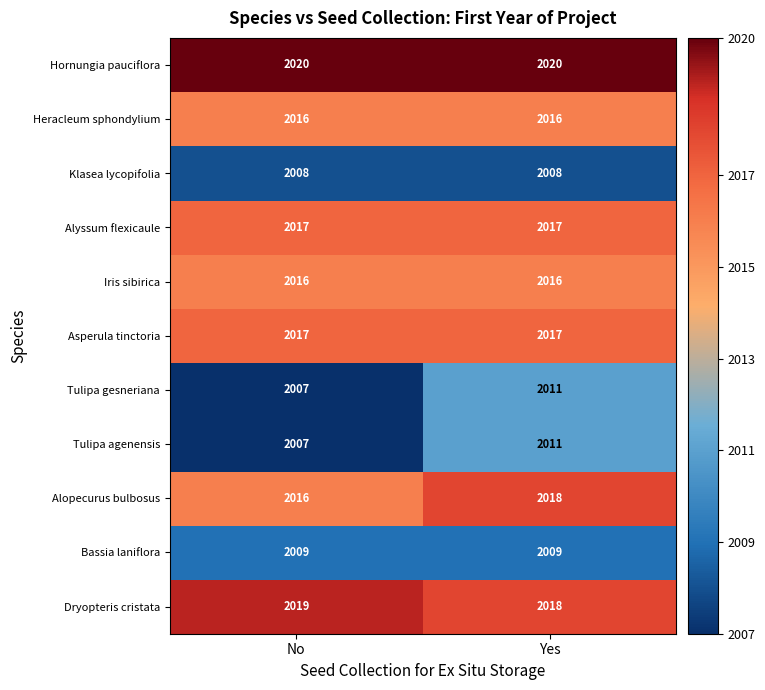

Is it true that Alopecurus bulbosus equals 530 at Yes?

False